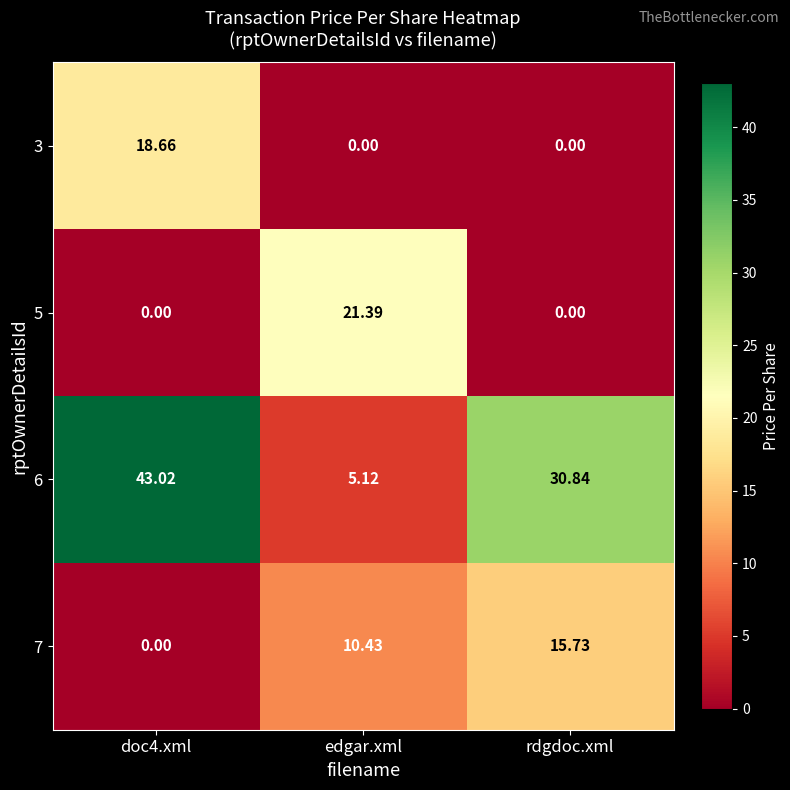

Which series has the widest spread of values?

6